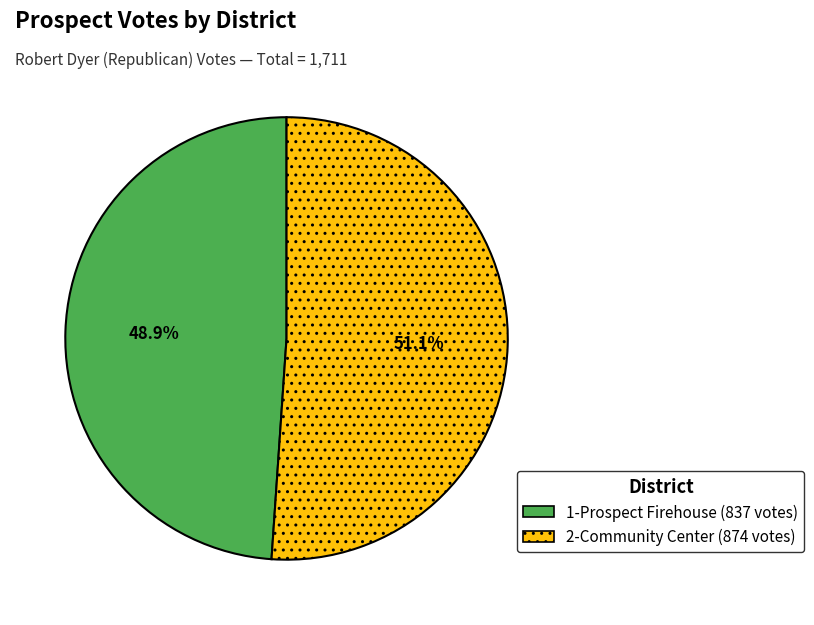

To the nearest percent, what is the average slice percentage?

50%